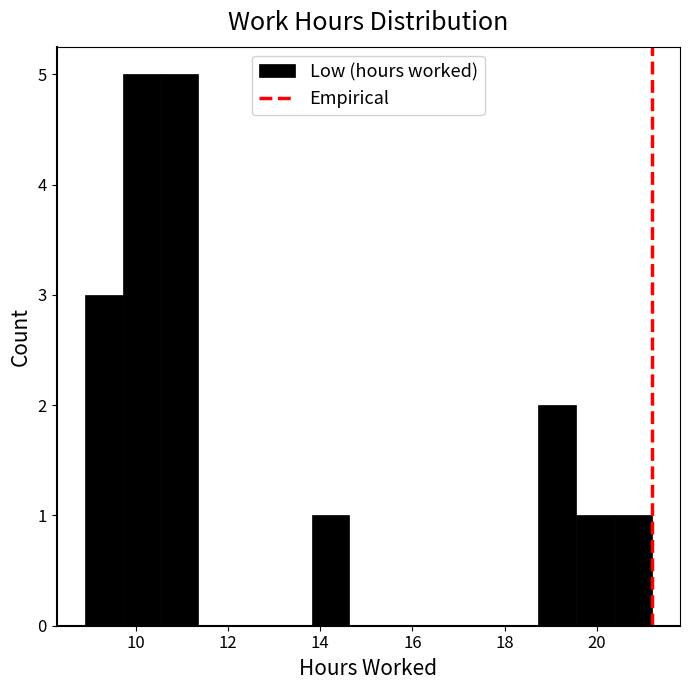

Reading left to right, list every bar in this chart as the range it spans on the x-axis followed by its height. Neither the bar edges nor the heights are printed on the chart, so give them approximately, as read against the axes.

9.0 to 9.8: 3
9.8 to 10.6: 5
10.6 to 11.4: 5
11.4 to 12.2: 0
12.2 to 13.0: 0
13.0 to 13.8: 0
13.8 to 14.6: 1
14.6 to 15.4: 0
15.4 to 16.2: 0
16.2 to 17.0: 0
17.0 to 18.0: 0
18.0 to 18.8: 0
18.8 to 19.6: 2
19.6 to 20.4: 1
20.4 to 21.2: 1